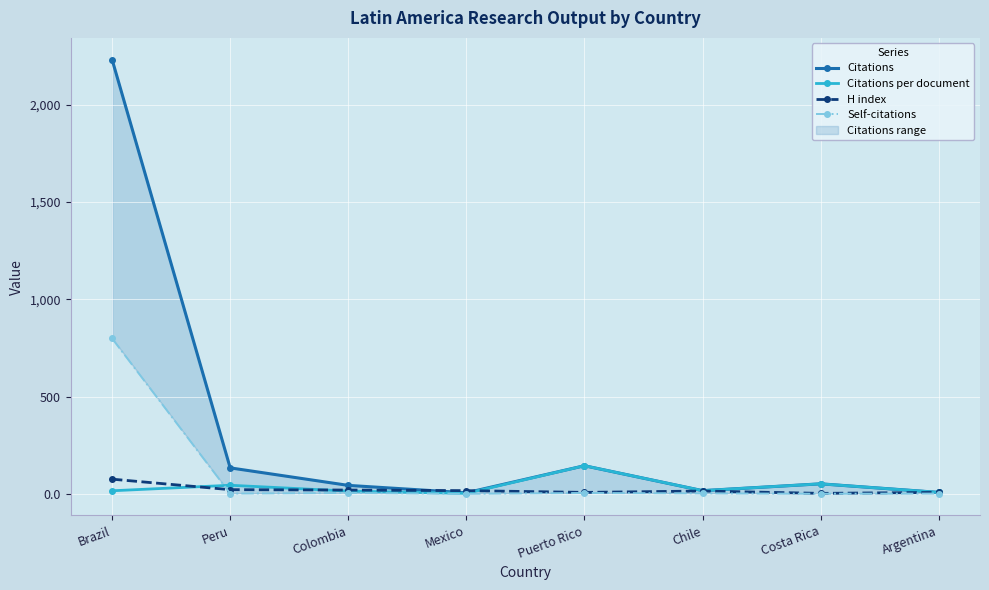

Reading right to left, extract all data points from this chart.

Citations: Argentina=8.0	Costa Rica=52.0	Chile=17.0	Puerto Rico=145.0	Mexico=6.0	Colombia=44.0	Peru=134.0	Brazil=2232.0
Citations per document: Argentina=8.0	Costa Rica=52.0	Chile=17.0	Puerto Rico=145.0	Mexico=3.0	Colombia=14.7	Peru=44.7	Brazil=16.3
H index: Argentina=8.0	Costa Rica=3.0	Chile=15.0	Puerto Rico=8.0	Mexico=17.0	Colombia=20.0	Peru=22.0	Brazil=76.0
Self-citations: Argentina=2.0	Costa Rica=1.0	Chile=3.0	Puerto Rico=5.0	Mexico=1.0	Colombia=5.0	Peru=2.0	Brazil=799.0